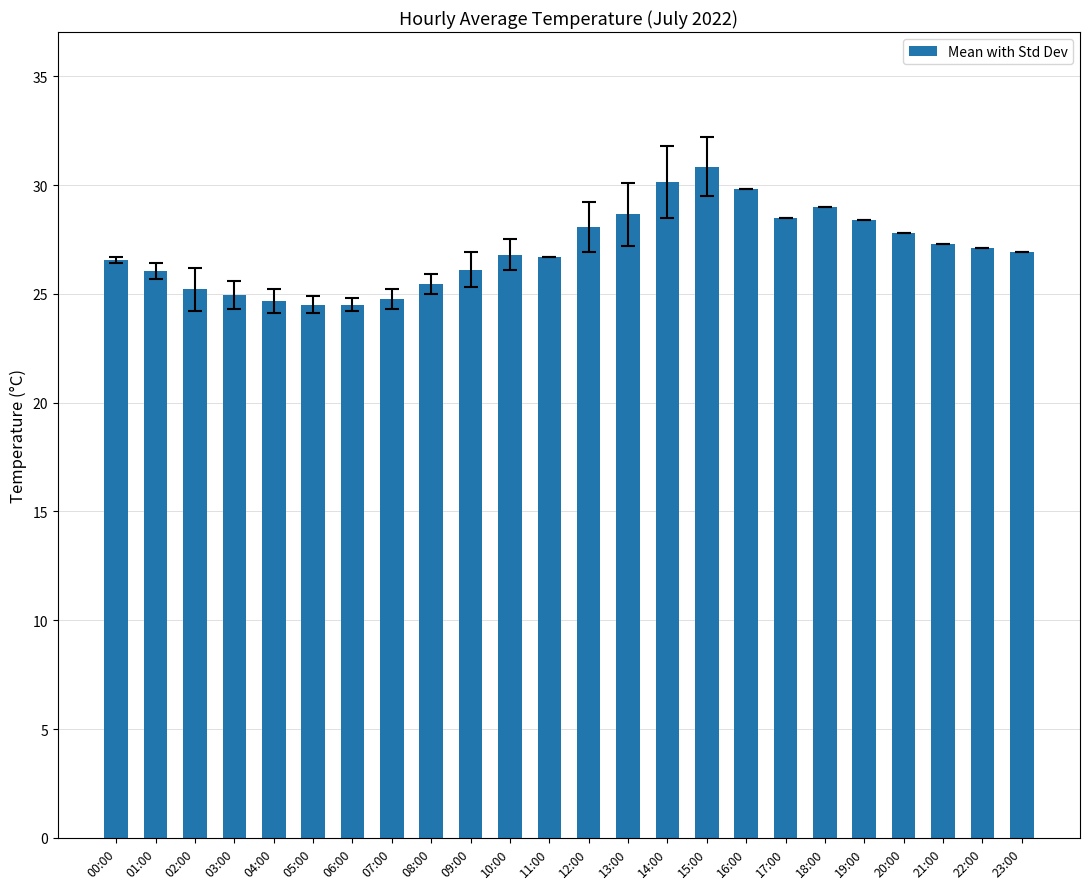

What is the label of the 15th bar from the right?

09:00